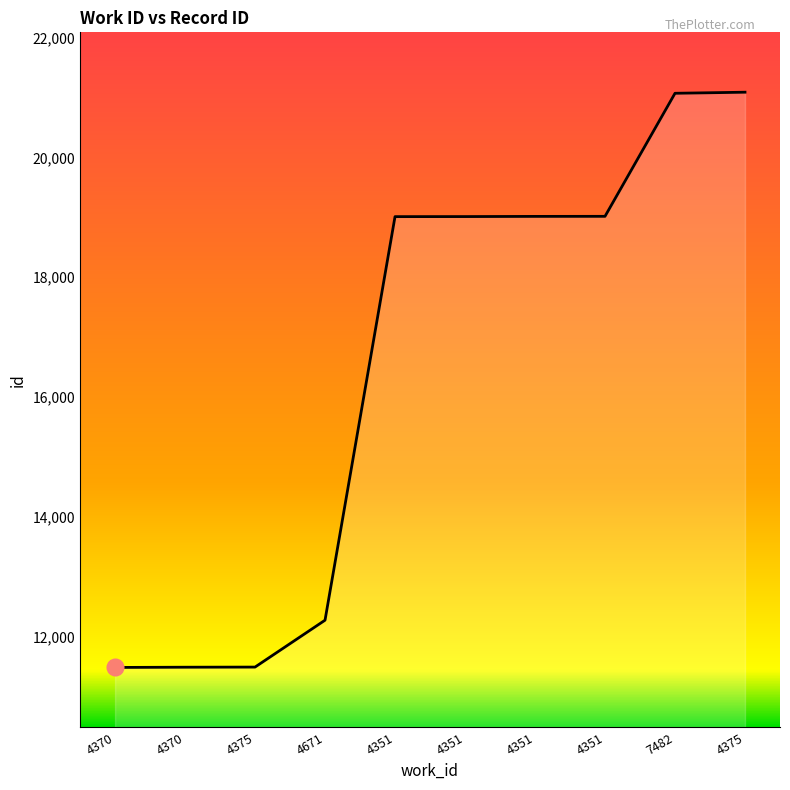

Read the value at 4351.

19015